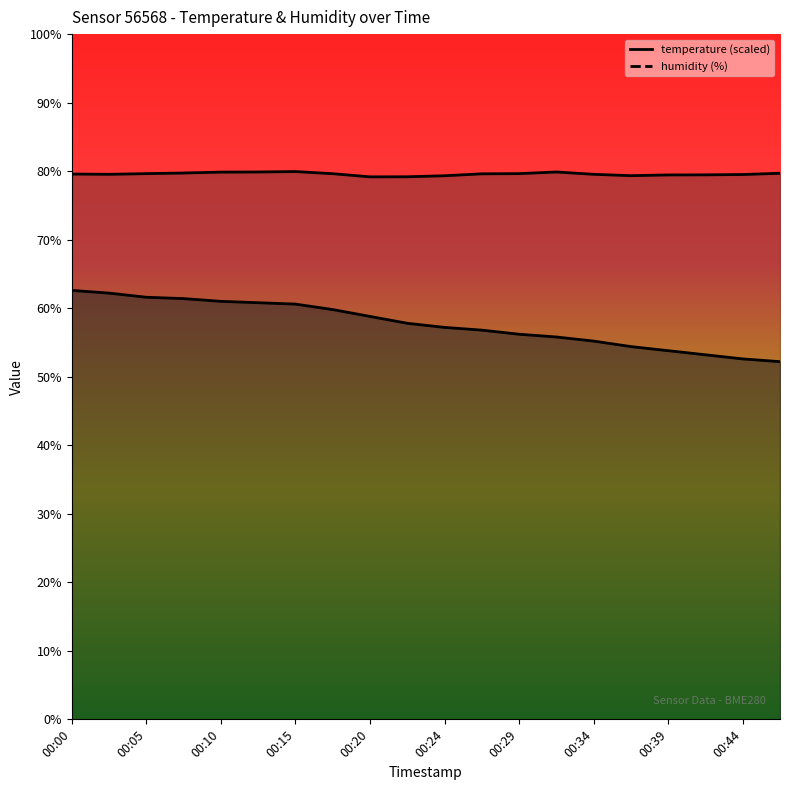

Which series has the widest spread of values?

temperature